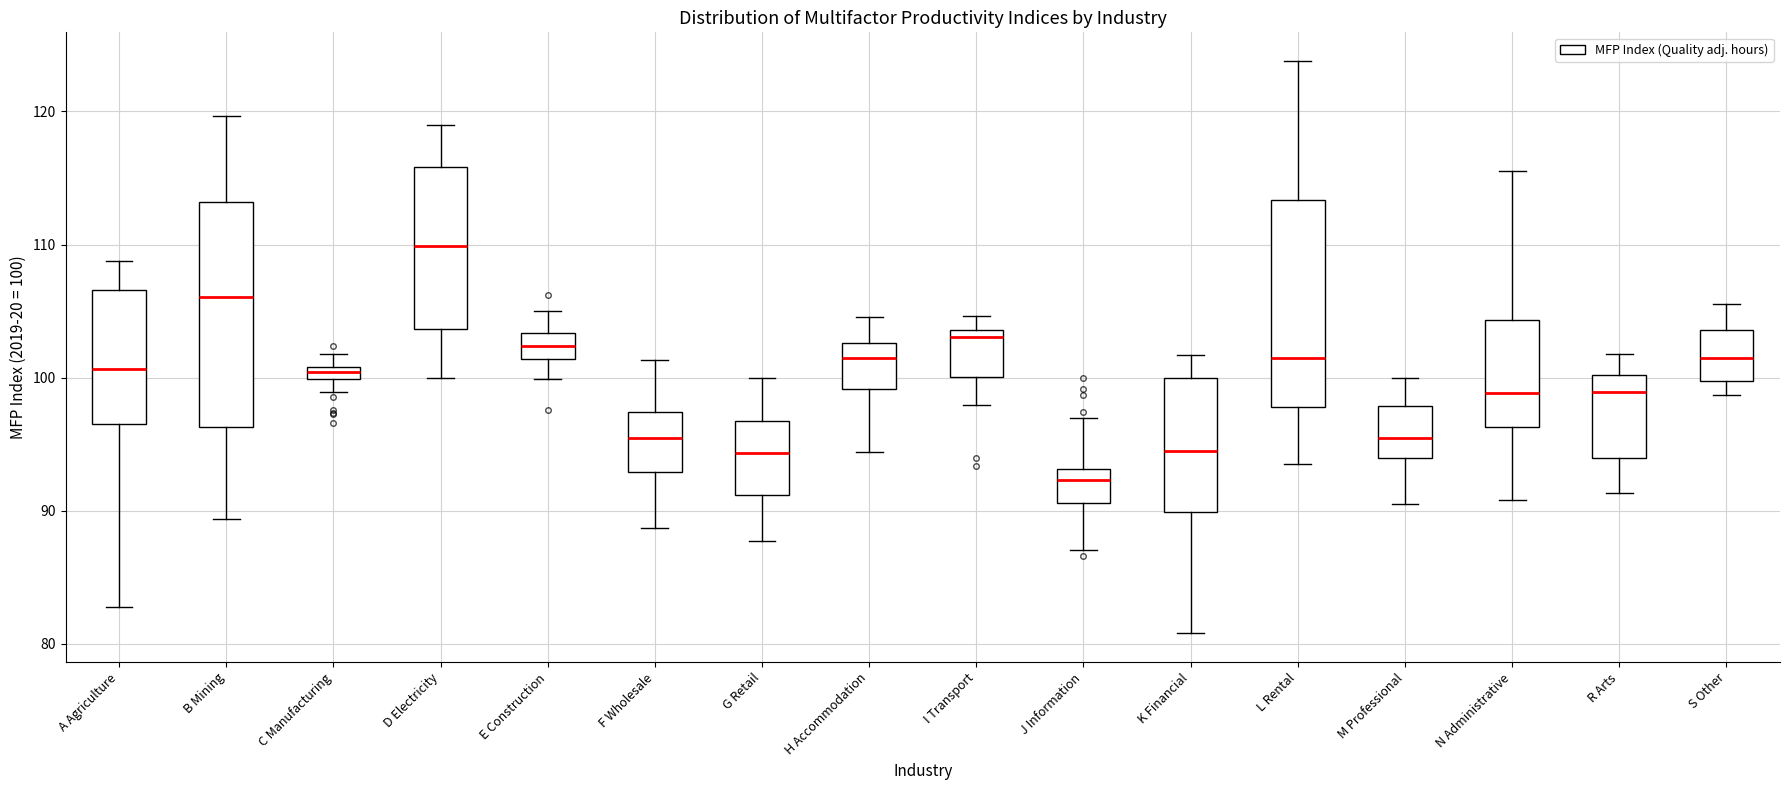

Comparing the boxes themselves (not the whiskers), which one is the tallest?

B Mining